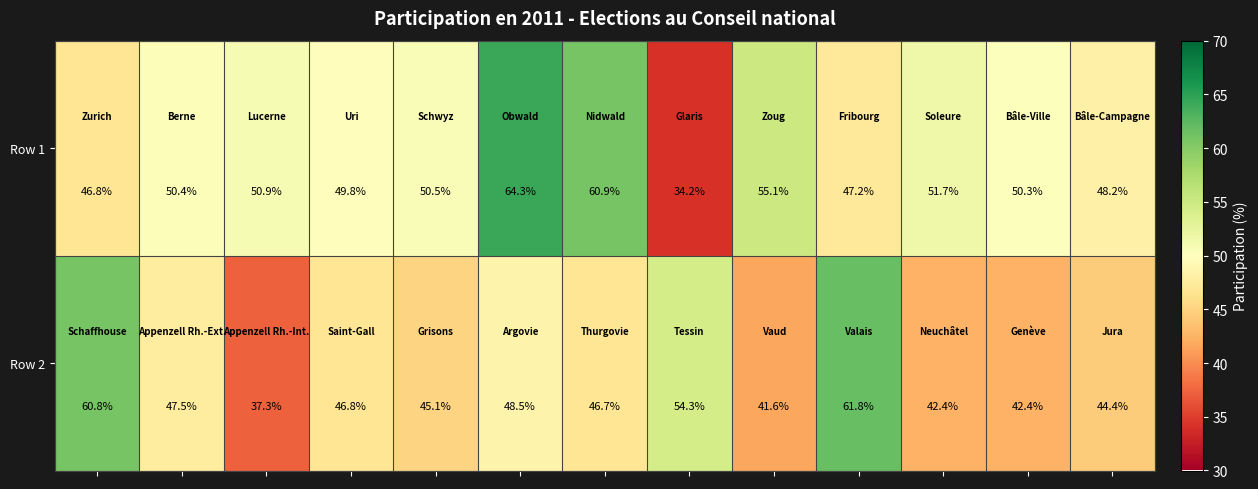

What is the sum of all Row 1 values?

660.3